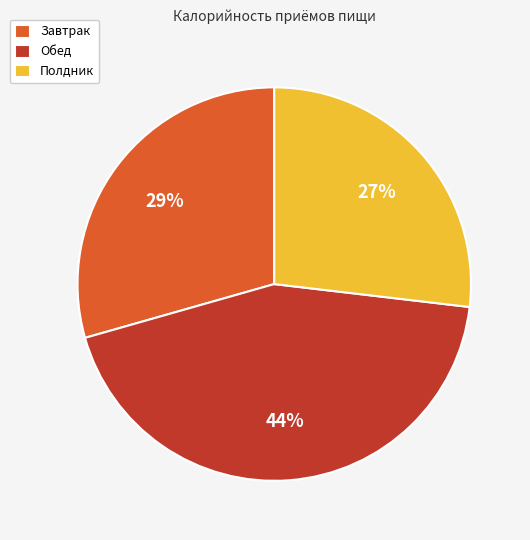

Which category has the smallest portion of the pie?

Полдник